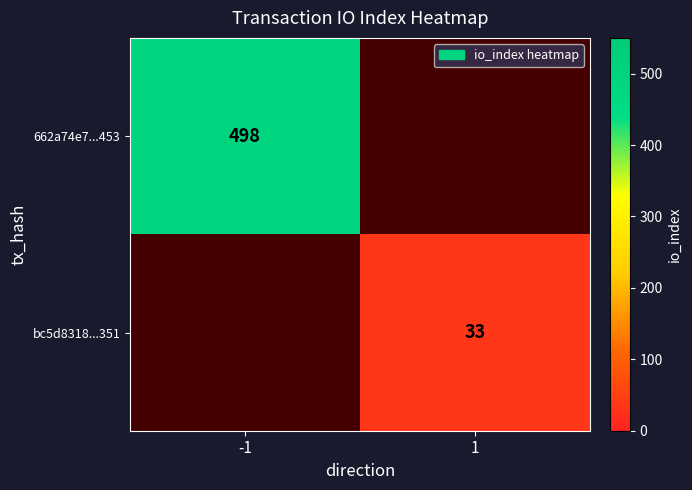

The value of 662a74e7...453 at -1 is 498. True or false?

True